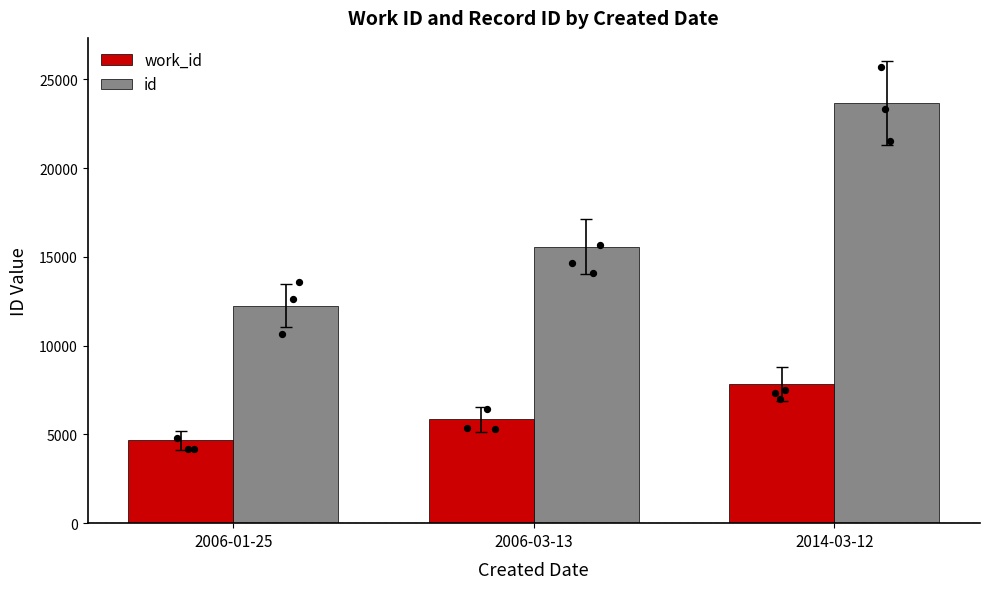

Is the value of id at 2014-03-12 greater than the value of work_id at 2006-03-13?

Yes